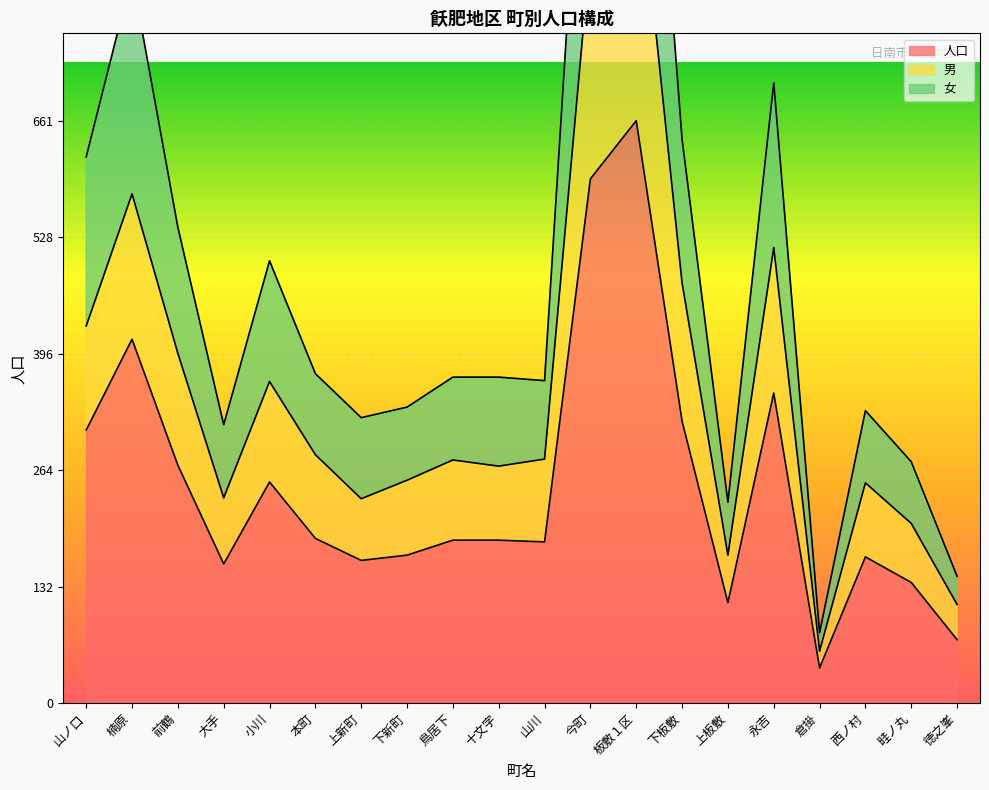

What is the spread (max minus min) of values at 上板敷?

114